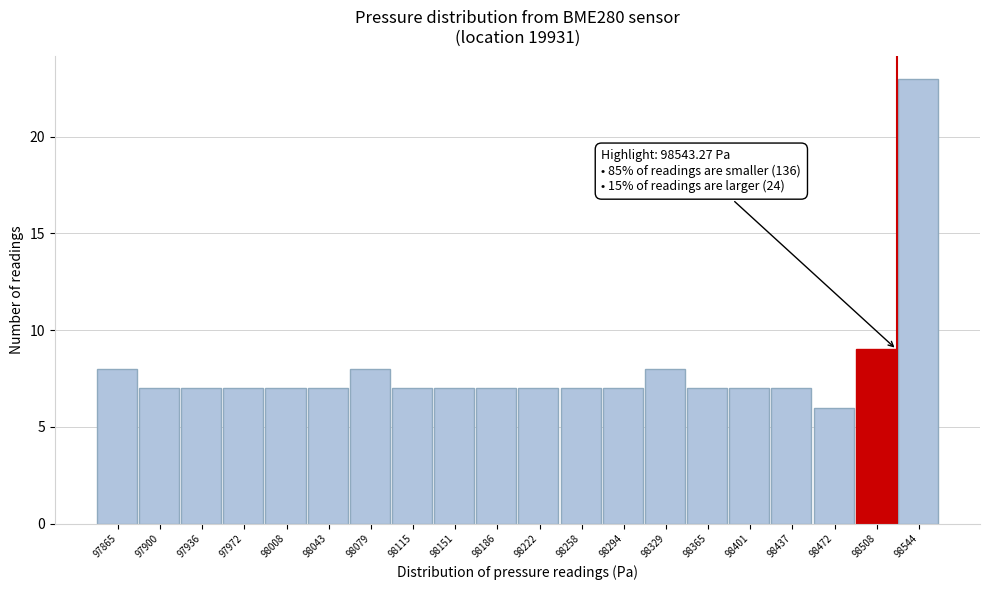

Reading right to left, what are all the values shown in this chart?

98544=23	98508=9	98472=6	98437=7	98401=7	98365=7	98329=8	98294=7	98258=7	98222=7	98186=7	98151=7	98115=7	98079=8	98043=7	98008=7	97972=7	97936=7	97900=7	97865=8